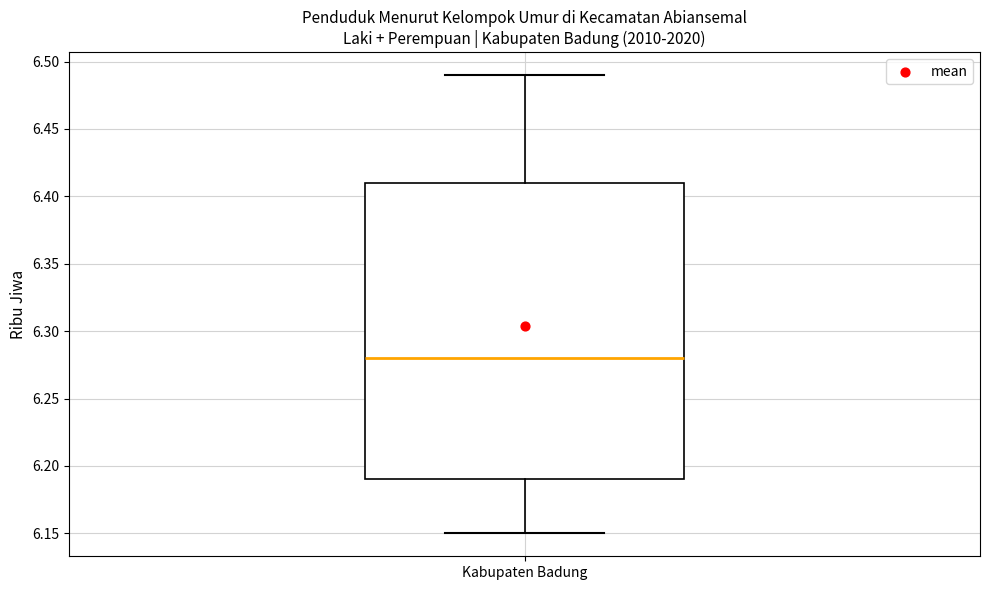

Where does the median line of the box for Kabupaten Badung sit on the y-axis? The values are not printed on the chart, so give them approximately, as read against the axis.

6.28